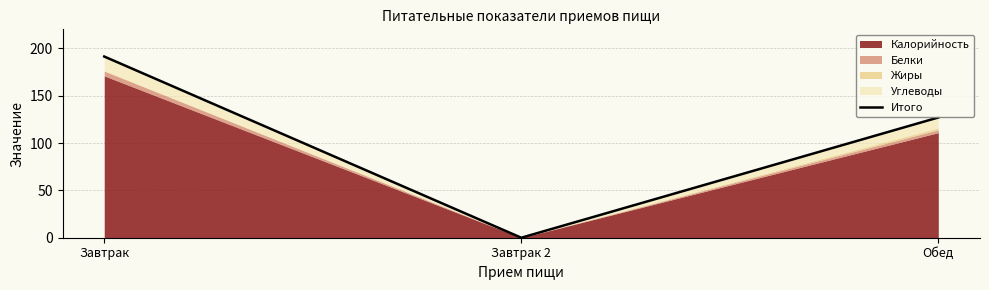

Which has a higher value, Завтрак or Обед?

Завтрак